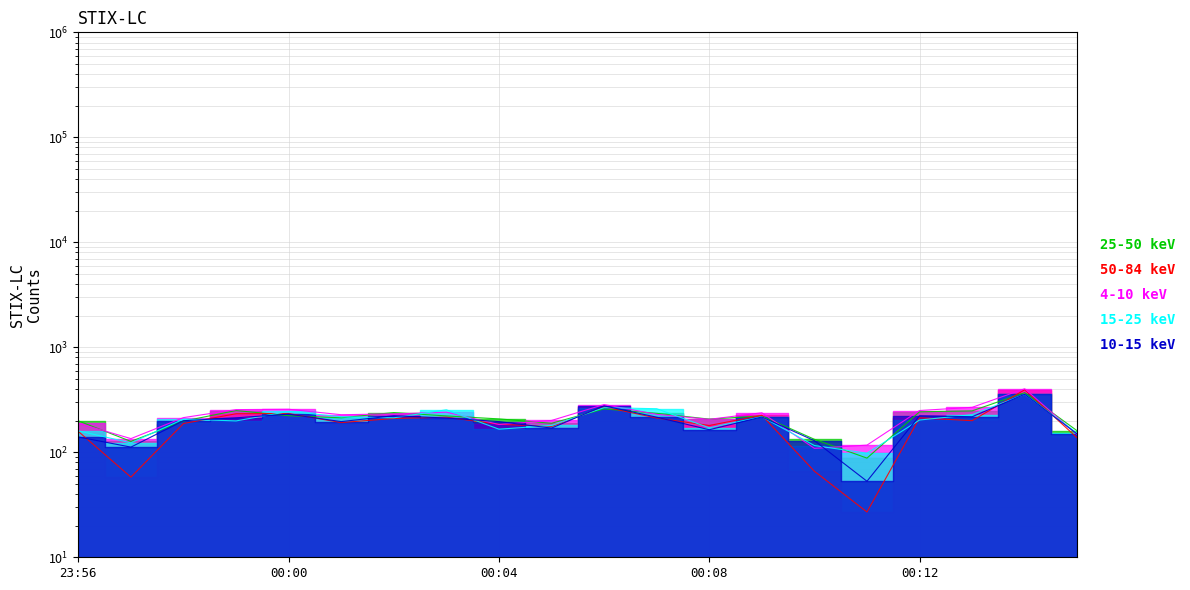

What are all the series names shown in the legend?

25-50 keV, 50-84 keV, 4-10 keV, 15-25 keV, 10-15 keV